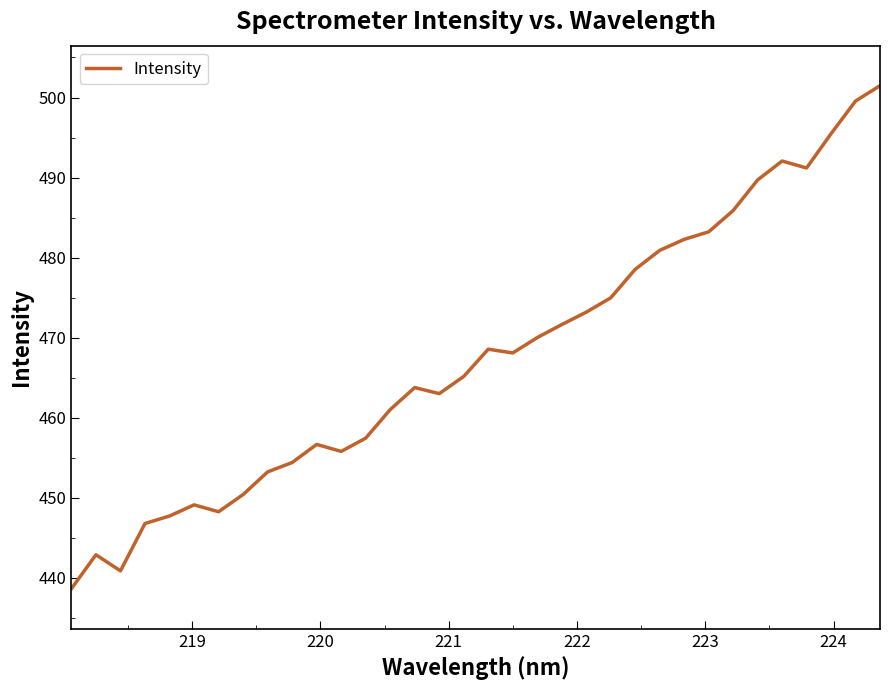

What is the smallest value displayed?

438.7